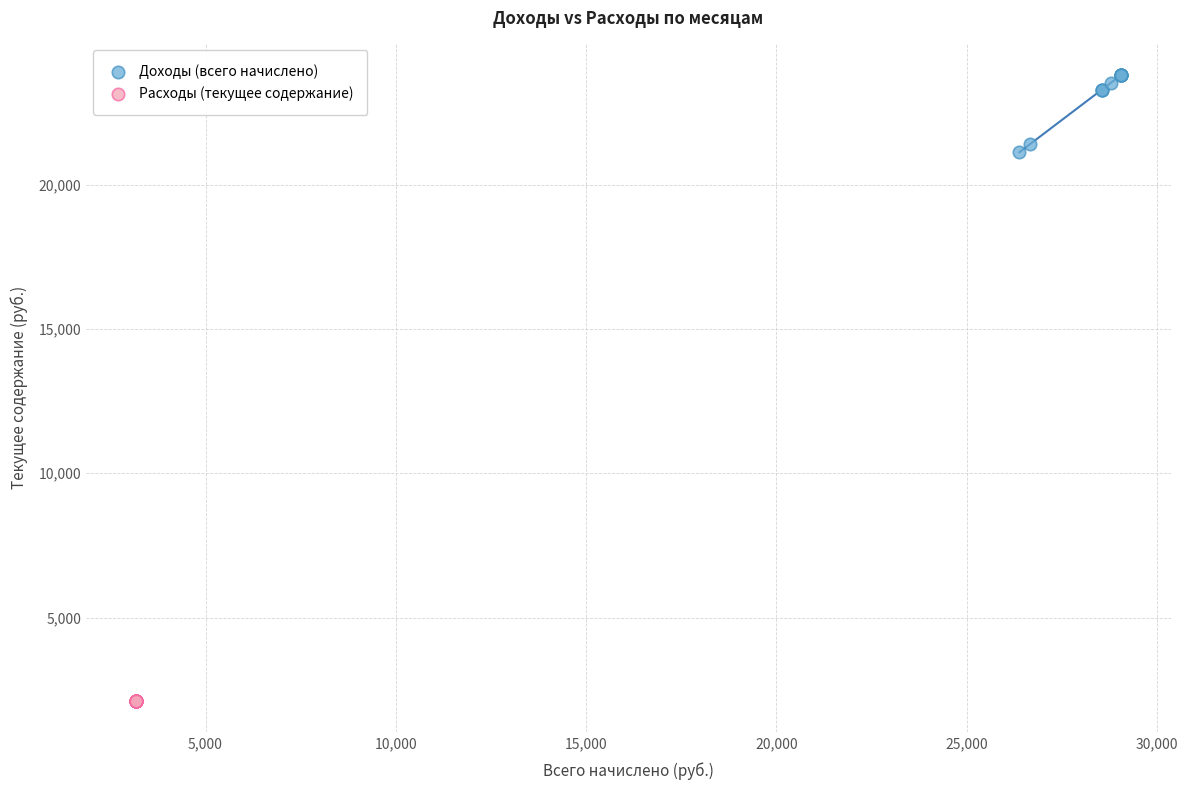

Which series contains the highest Y value?

Доходы (всего начислено)